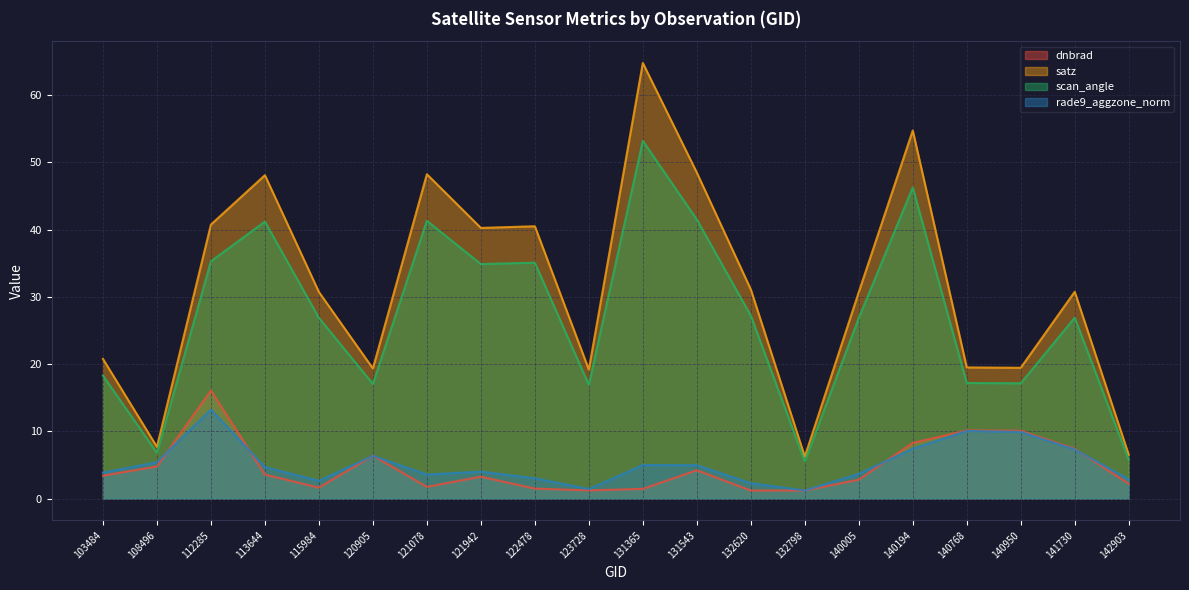

At which label does dnbrad first exceed 3?

103484